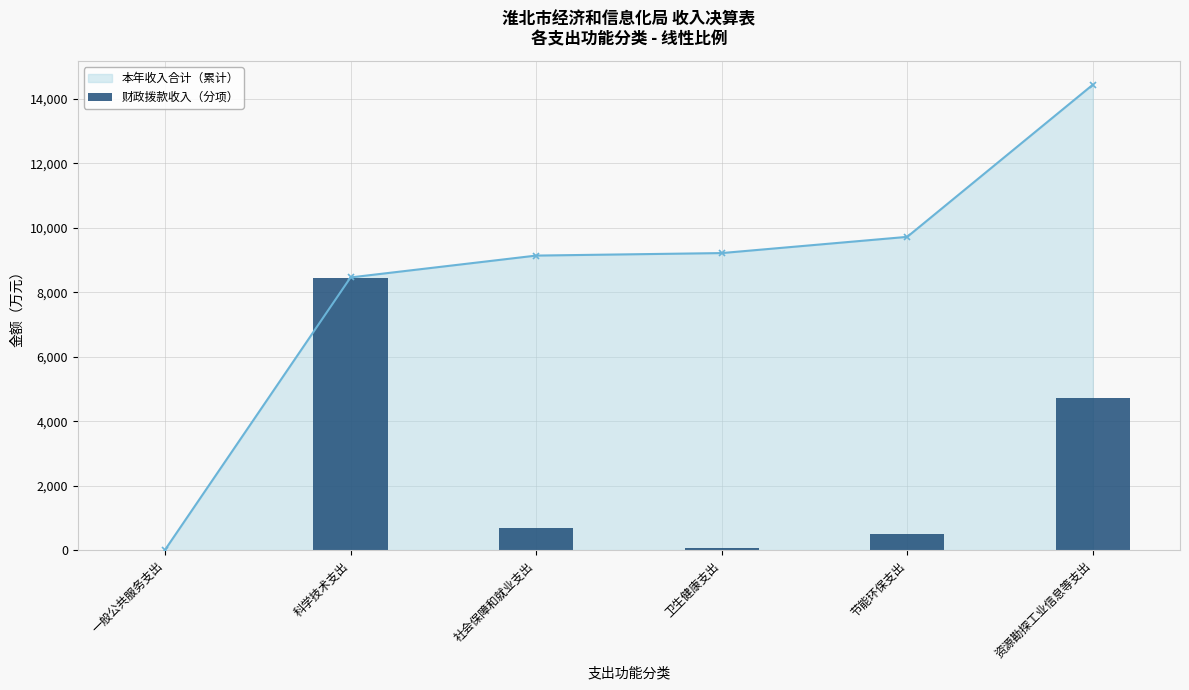

What is the label of the 3rd bar from the left?

社会保障和就业支出